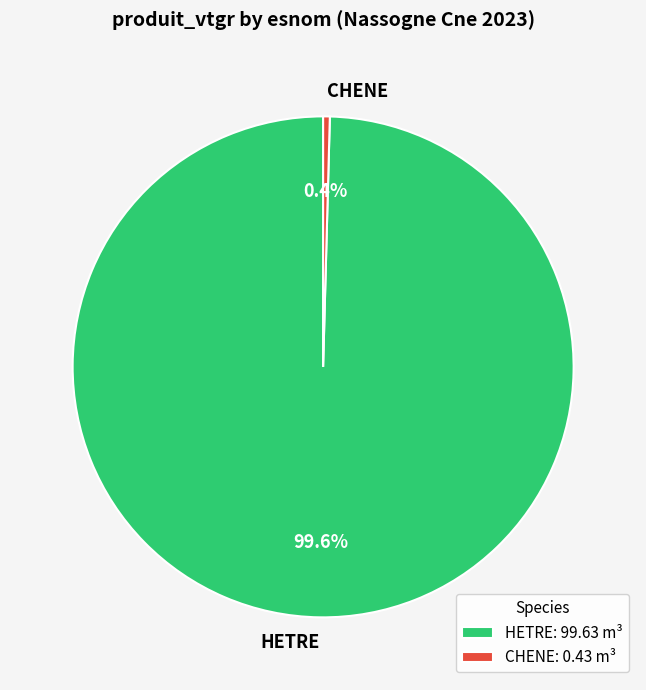

Does any single category account for the majority?

Yes